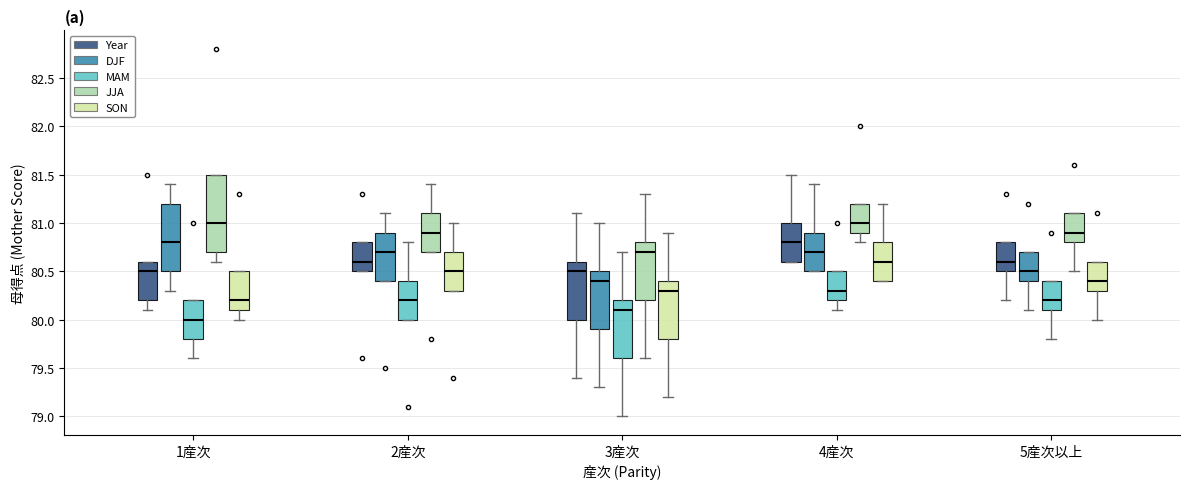

Comparing the boxes themselves (not the whiskers), which one is the tallest?

1産次 (JJA)